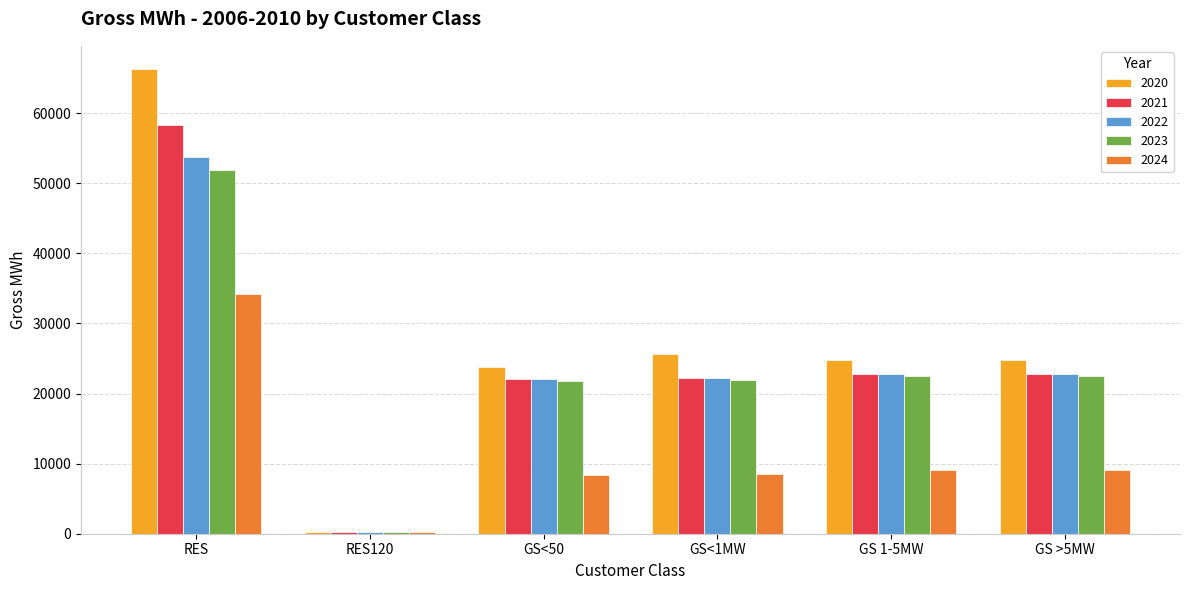

What is the total value across all series at RES120?

1019.9